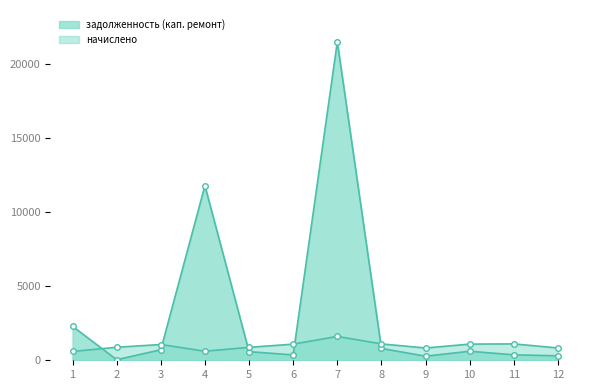

Where is the first local maximum for задолженность (кап. ремонт)?

4